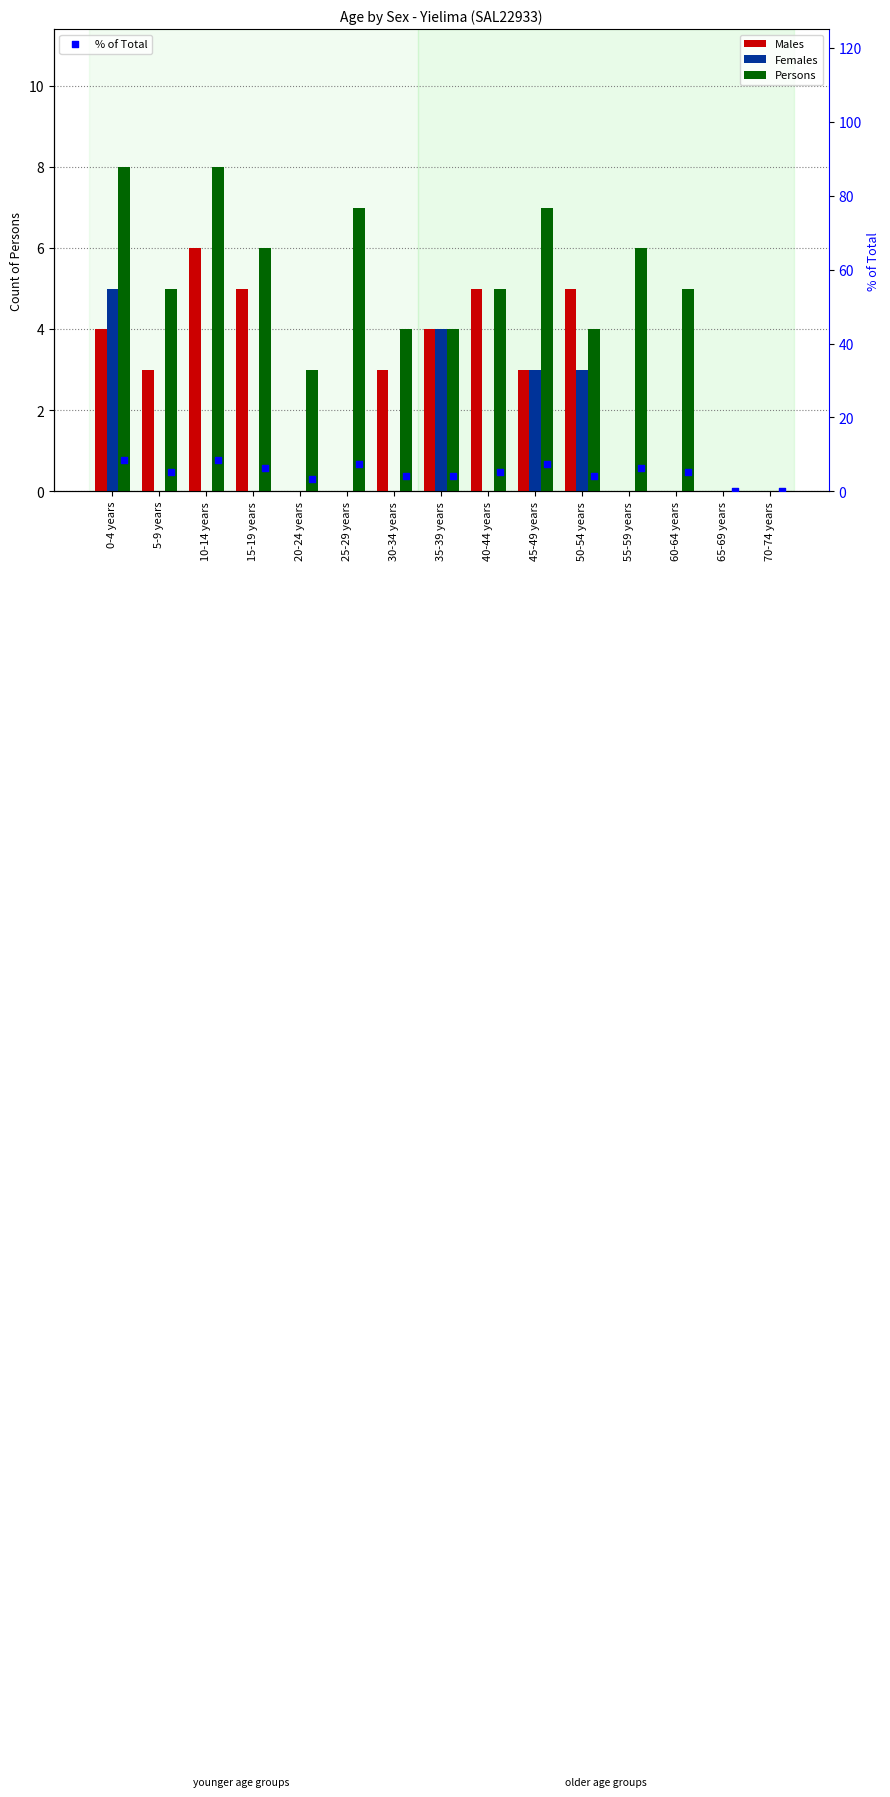

Is the value of Persons at 50-54 years greater than the value of Females at 0-4 years?

No